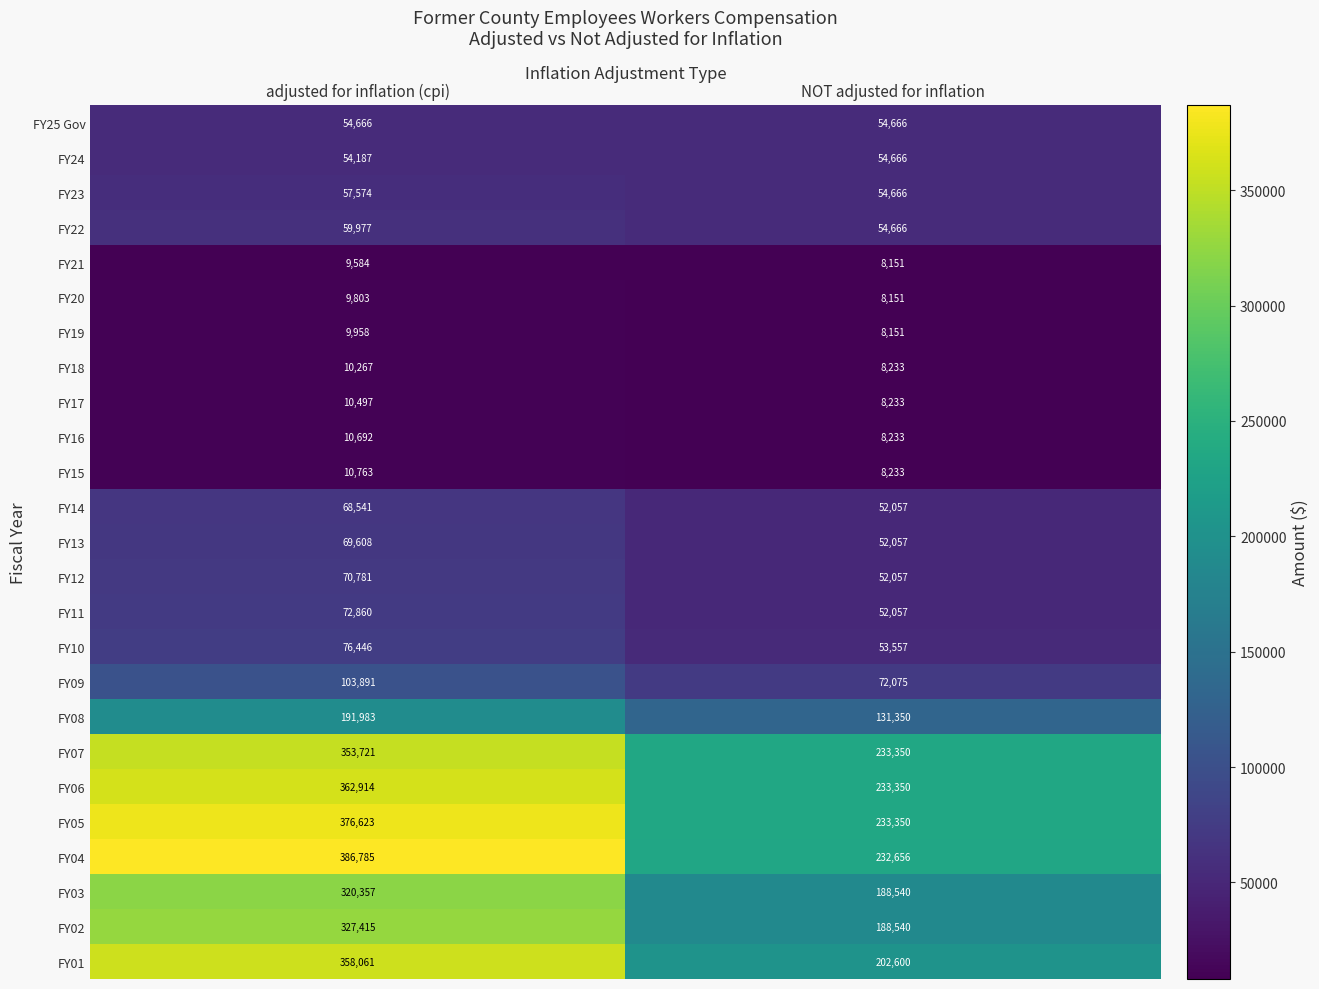

At adjusted for inflation (cpi), list the series in order from largest to smallest.

FY04, FY05, FY06, FY01, FY07, FY02, FY03, FY08, FY09, FY10, FY11, FY12, FY13, FY14, FY22, FY23, FY25 Gov, FY24, FY15, FY16, FY17, FY18, FY19, FY20, FY21